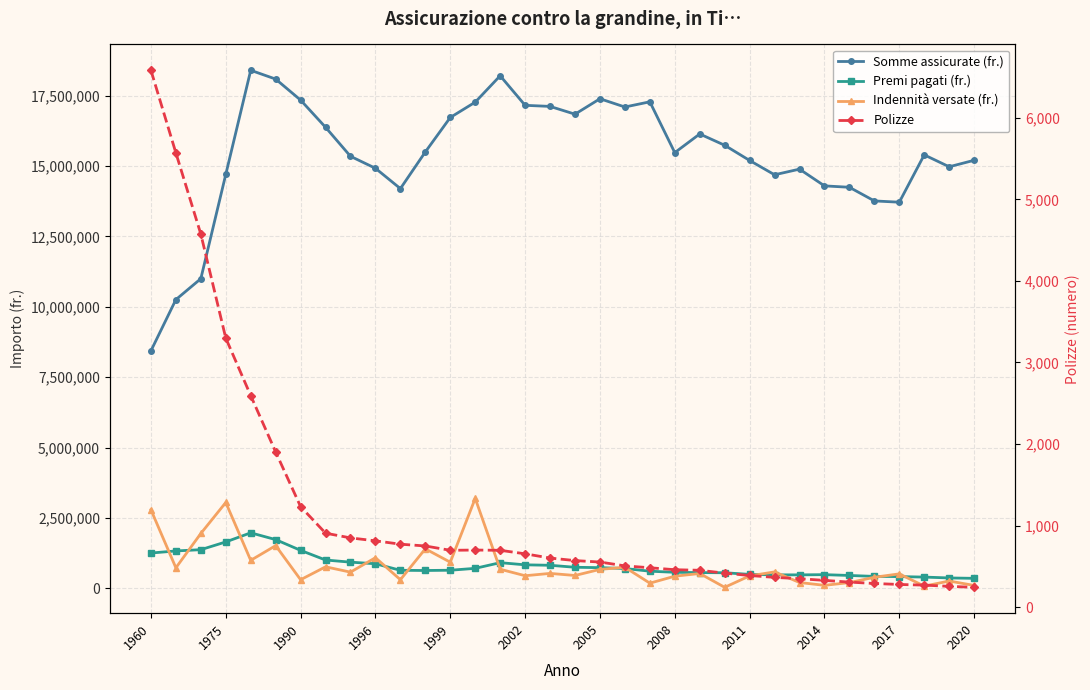

Which series has the largest total across all categories?

Somme assicurate (fr.)